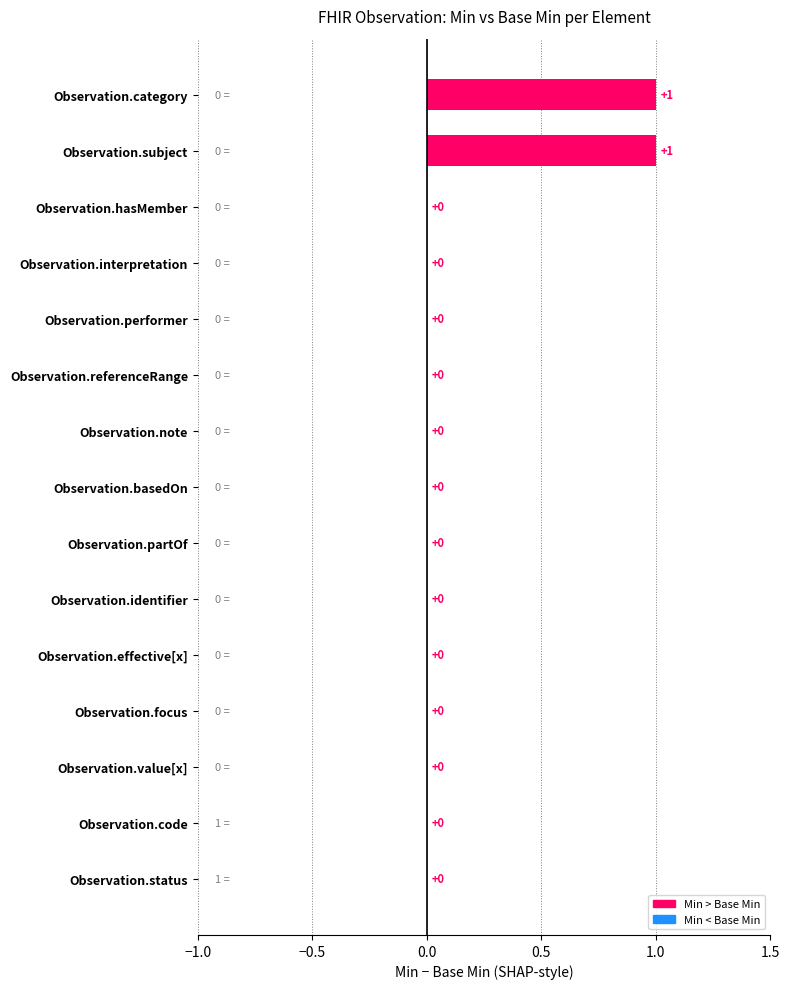

How many values are between 0 and 1?

15